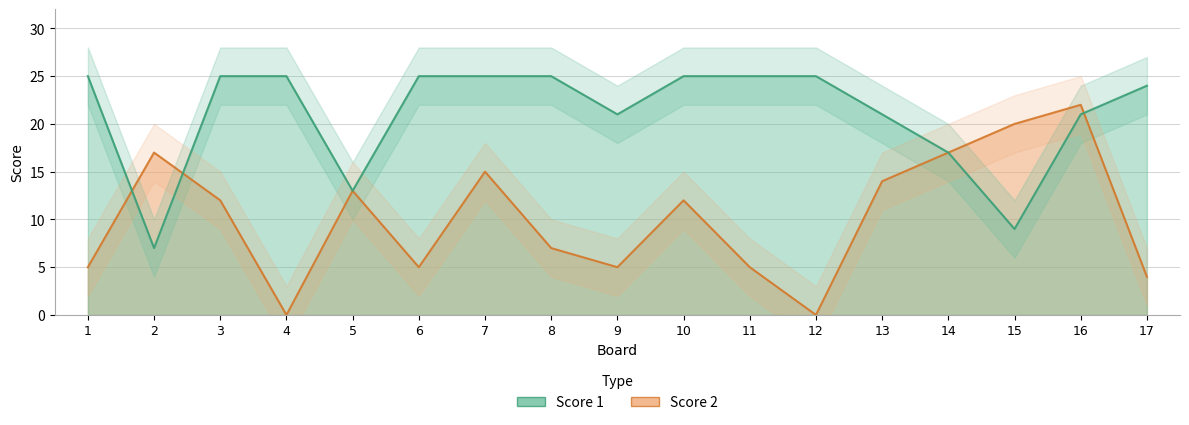

Reading left to right, extract all data points from this chart.

Score 1: 1=25	2=7	3=25	4=25	5=13	6=25	7=25	8=25	9=21	10=25	11=25	12=25	13=21	14=17	15=9	16=21	17=24
Score 2: 1=5	2=17	3=12	4=0	5=13	6=5	7=15	8=7	9=5	10=12	11=5	12=0	13=14	14=17	15=20	16=22	17=4